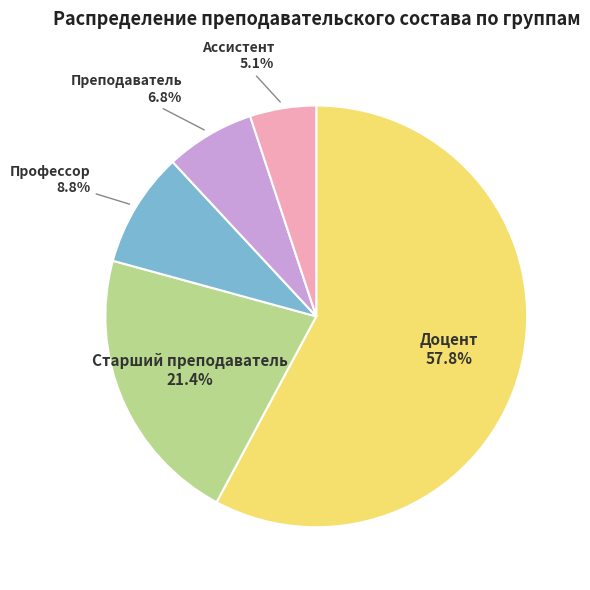

How many slices are in this pie chart?

5